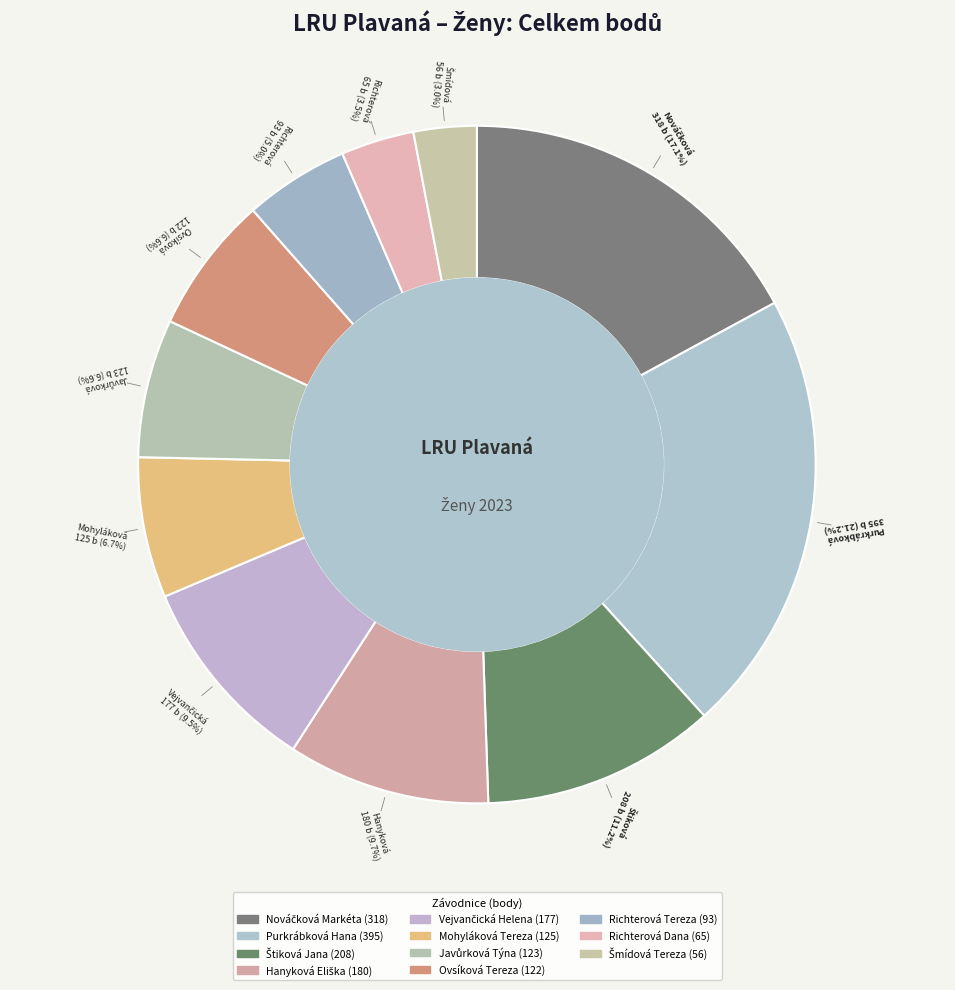

What is the smallest slice in the pie chart?

Šmídová Tereza